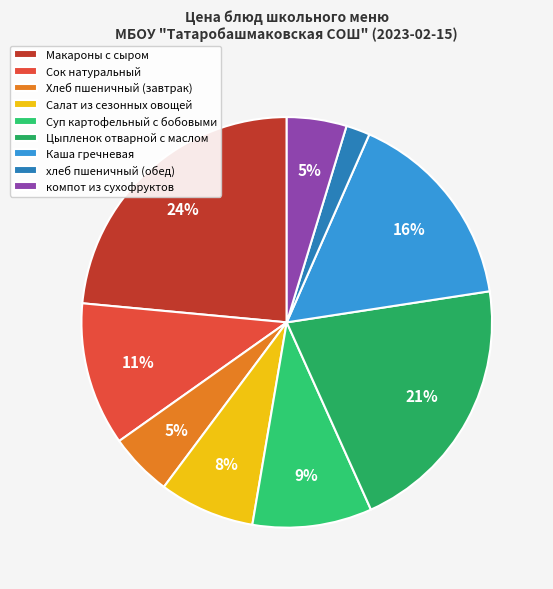

Is the sum of Каша гречневая and Цыпленок отварной с маслом greater than half?

No